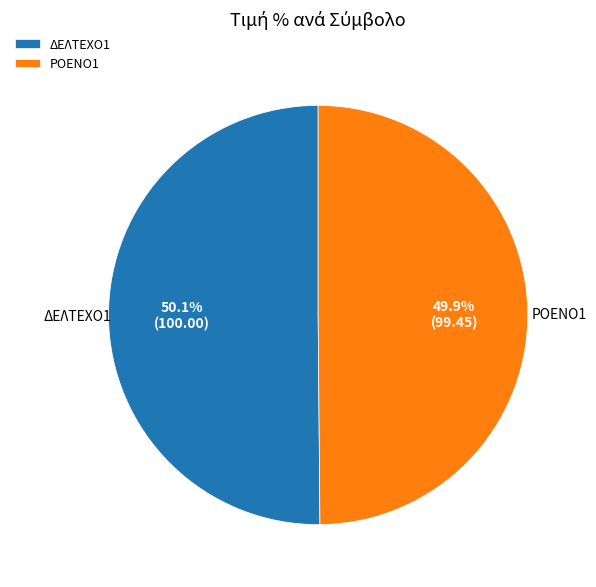

Is there a majority slice in this chart?

Yes